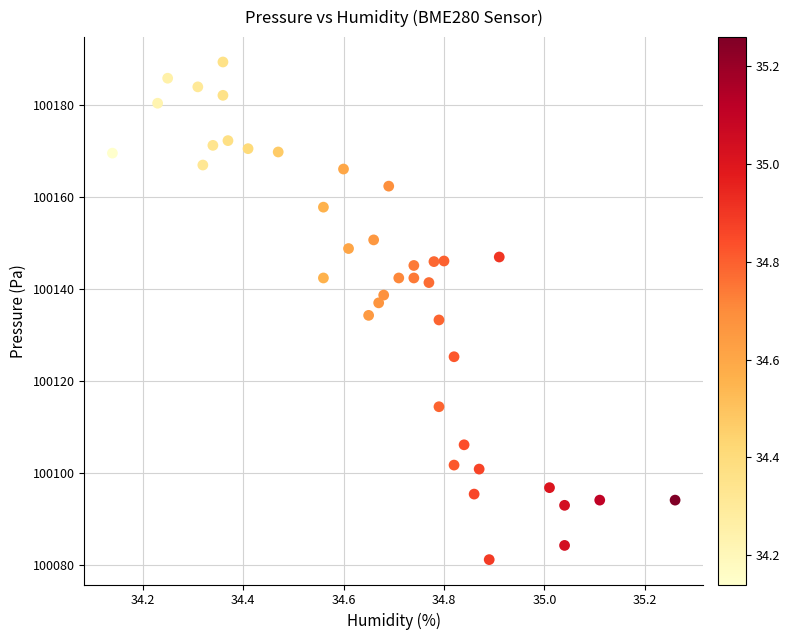

What is the range of X values (max minus min)?

1.1